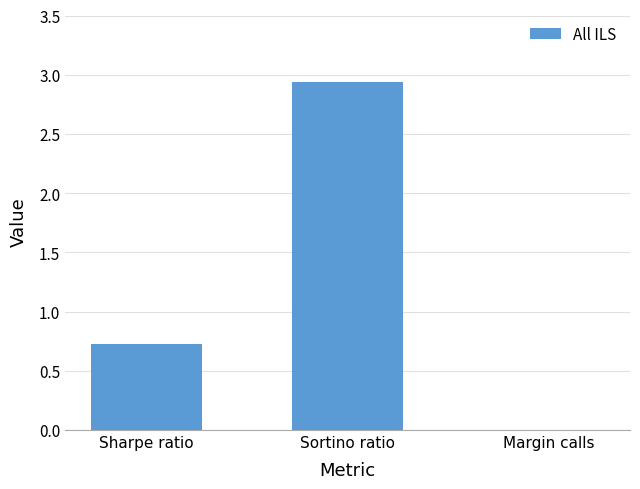

What is the change in value from Sharpe ratio to Margin calls?

-0.7